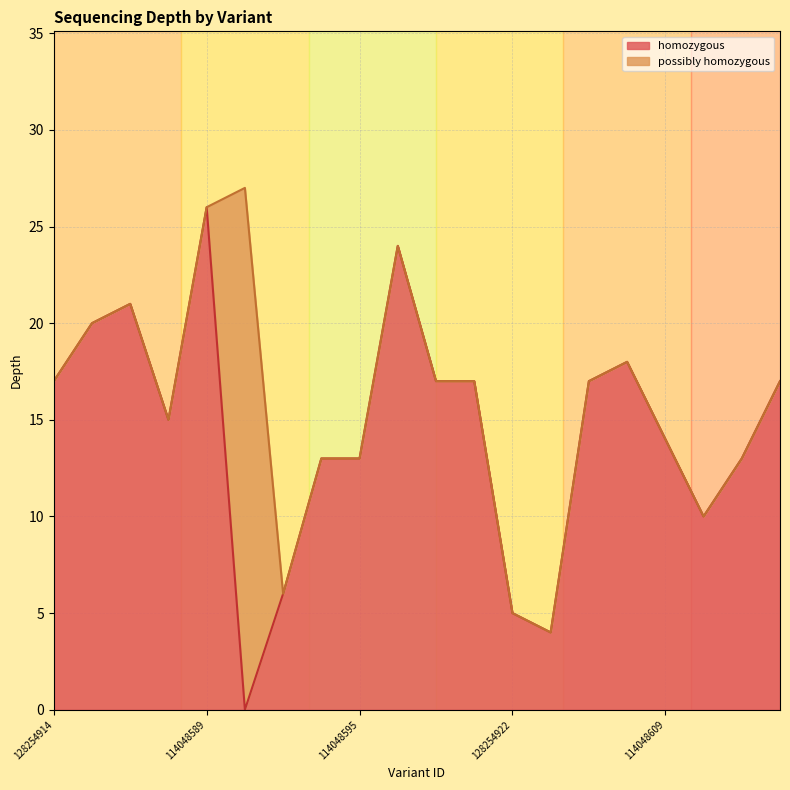

What is the difference between the values at 114048605 and 128254922?

13